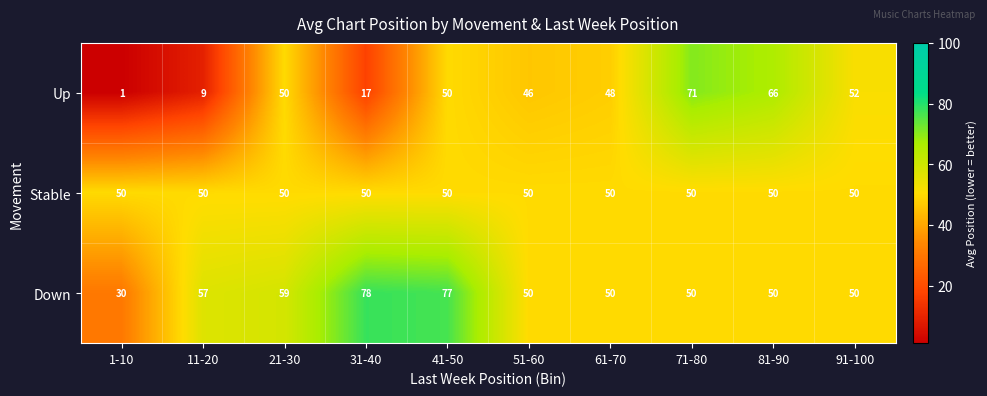

Which label corresponds to the largest value in the chart?

31-40